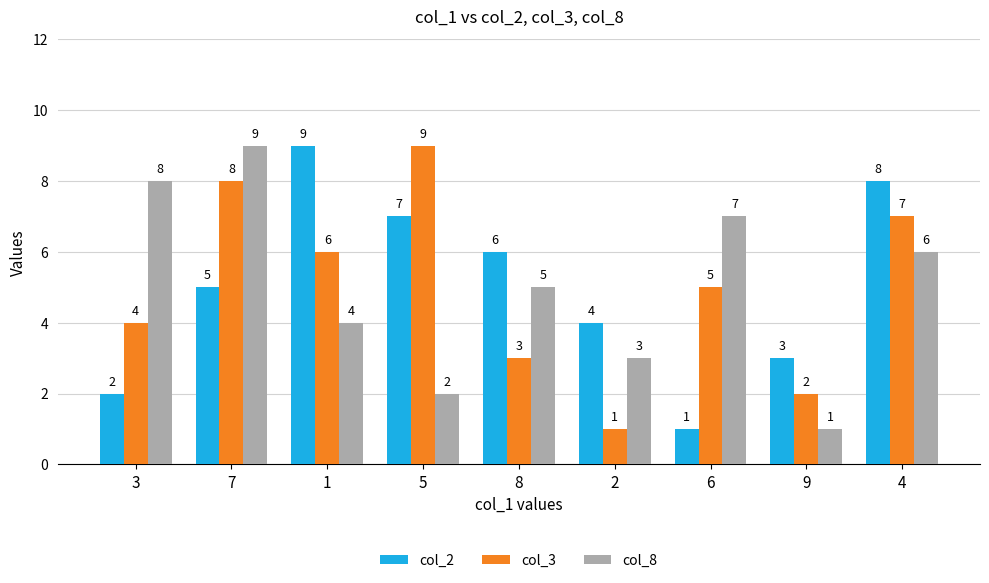

Which series changed the most between 1 and 9?

col_2